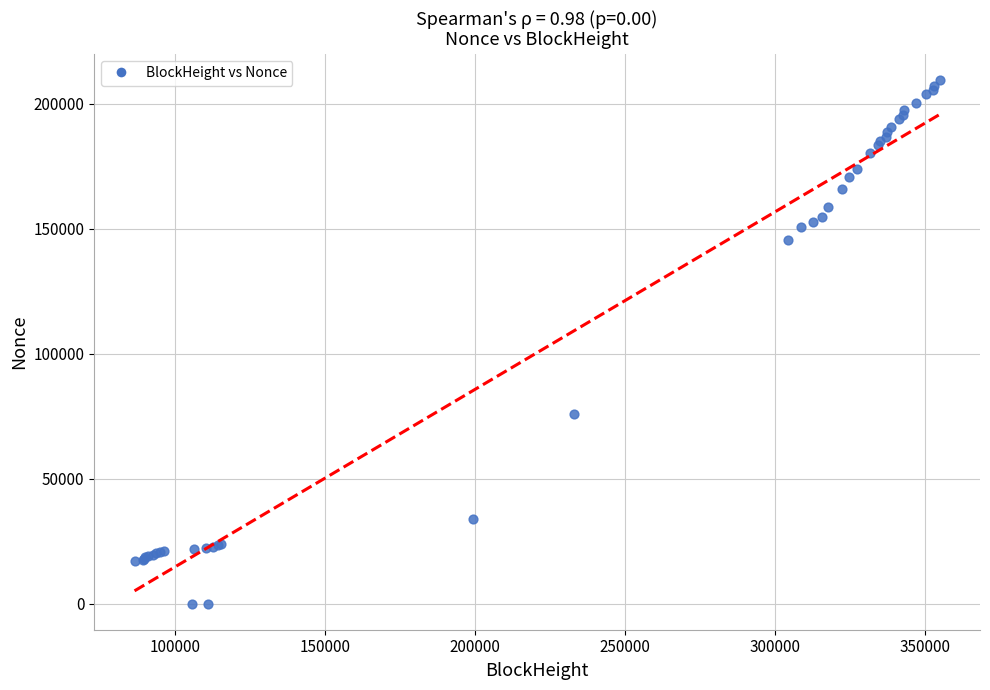

What Y value in the scatter plot is closest to 104791?

75766